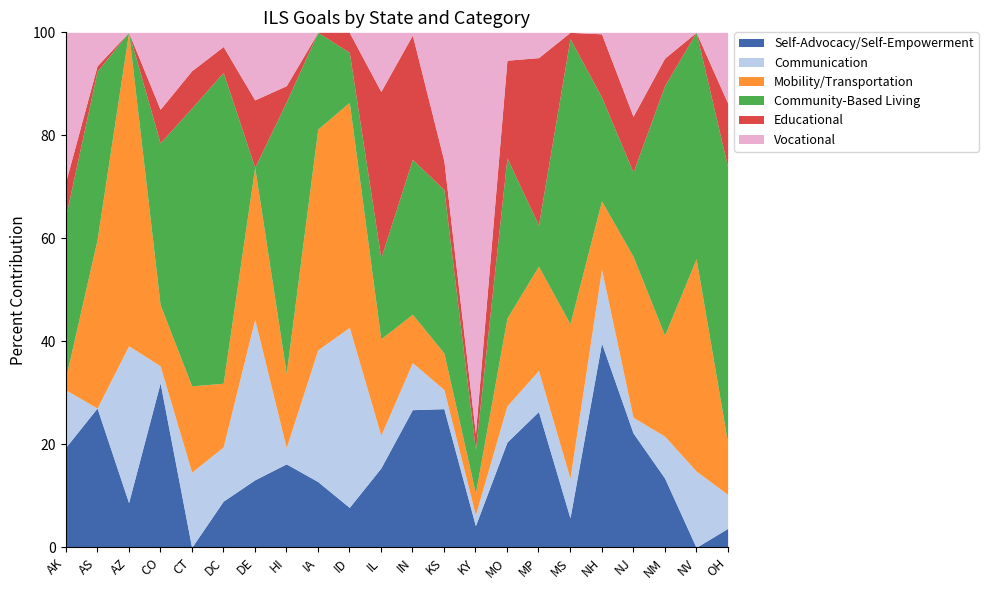

Where is the first local maximum for Community-Based Living?

AS